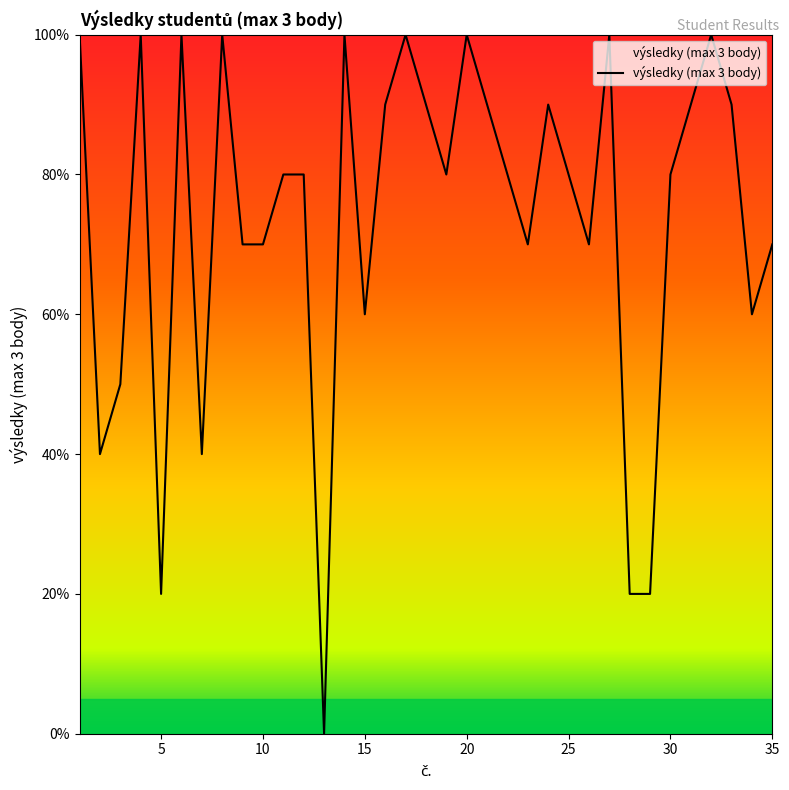

Is this an area chart (filled region under the line)?

Yes